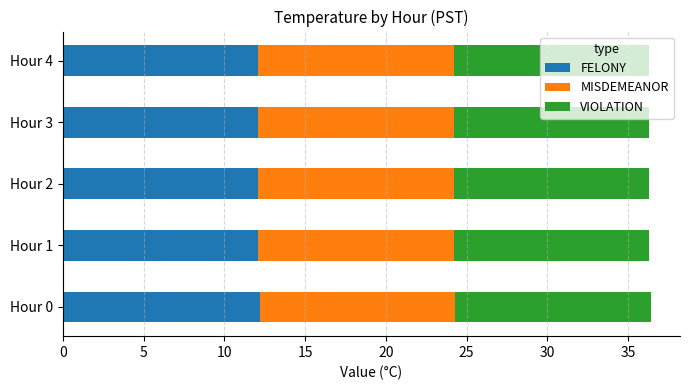

True or false: FELONY has a value of 18.8 at Hour 1.

False